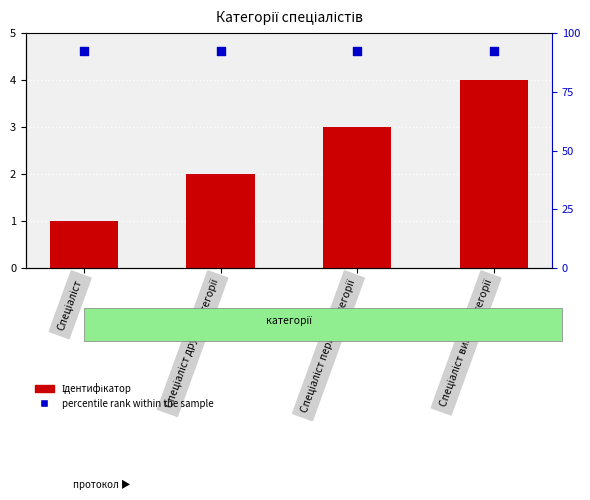

At how many categories does at least one series exceed 2?

2